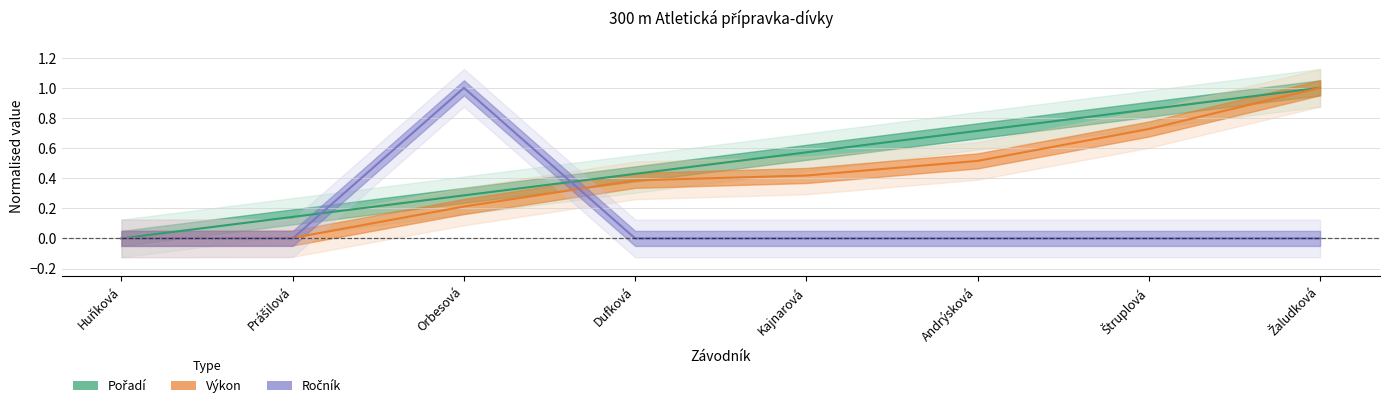

After their last crossing, which series has the higher values: Pořadí or Ročník?

Pořadí